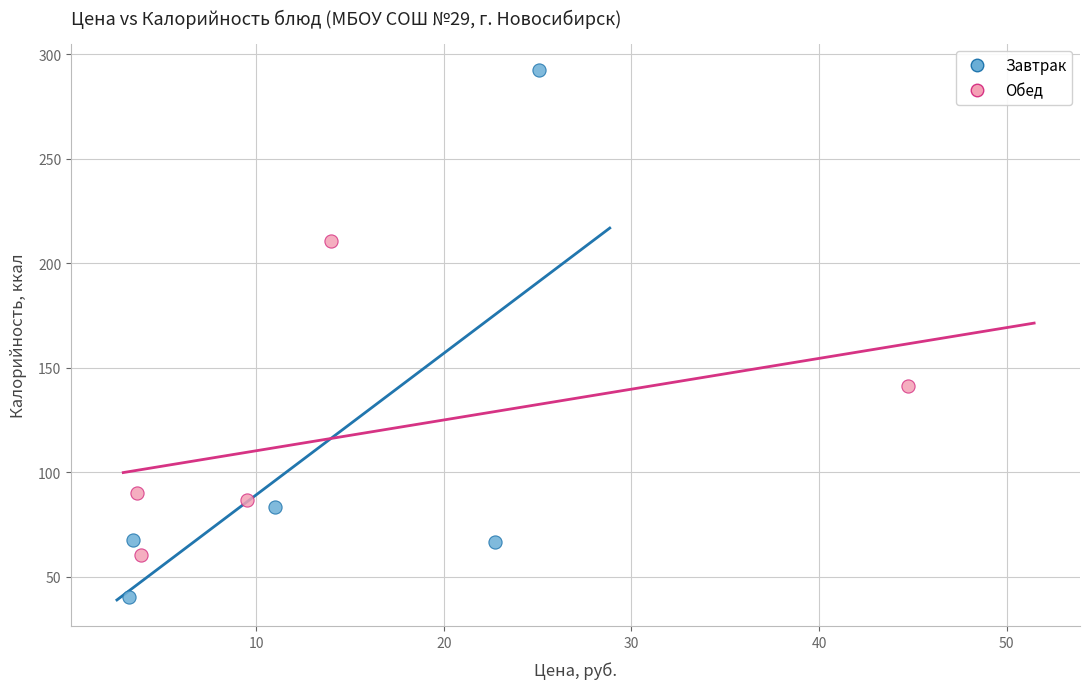

What are all the series names shown in the legend?

Завтрак, Обед